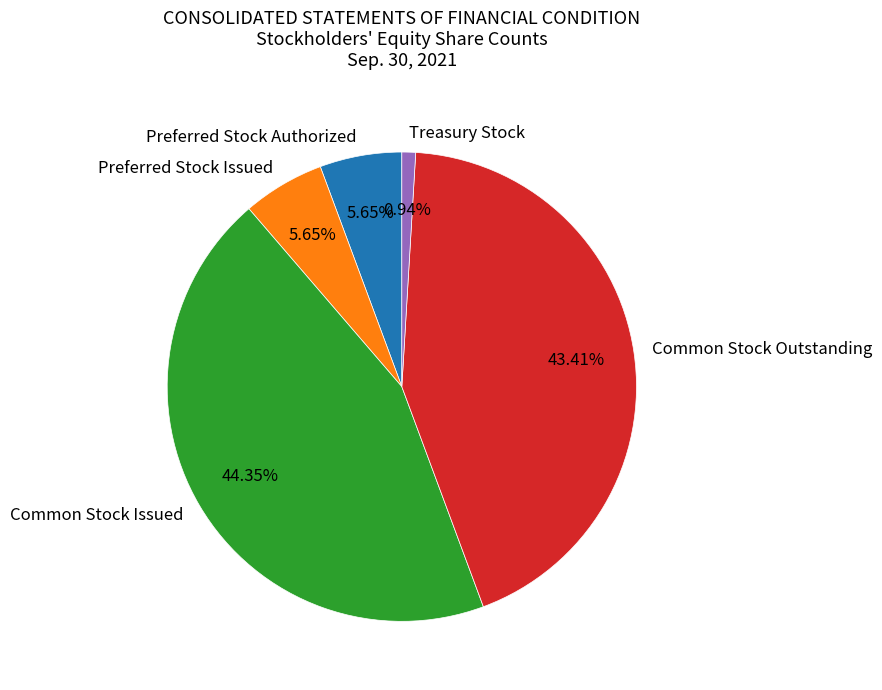

Does Preferred Stock Issued account for over 50% of the chart?

No